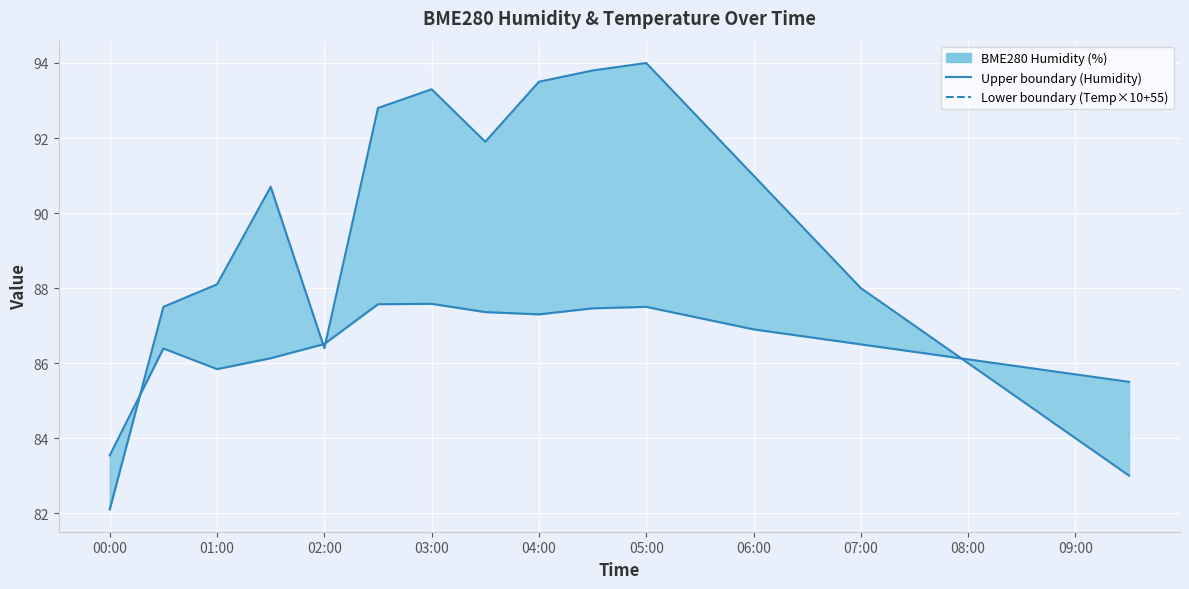

How many values in the BME280 Humidity (upper) series exceed 86?

15